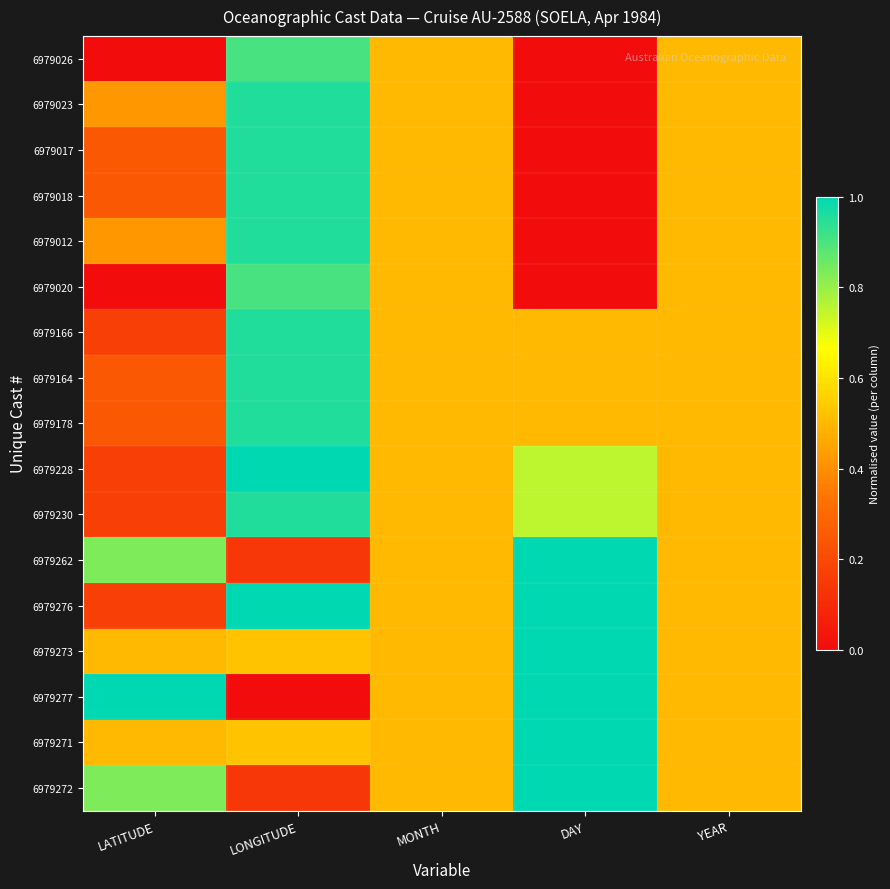

At which category is the sum across all series the highest?

LONGITUDE